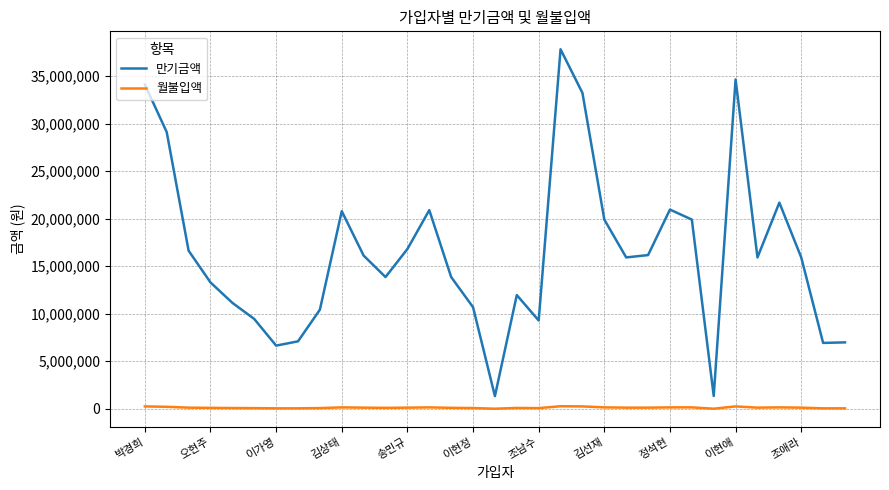

What are all the series names shown in the legend?

만기금액, 월불입액